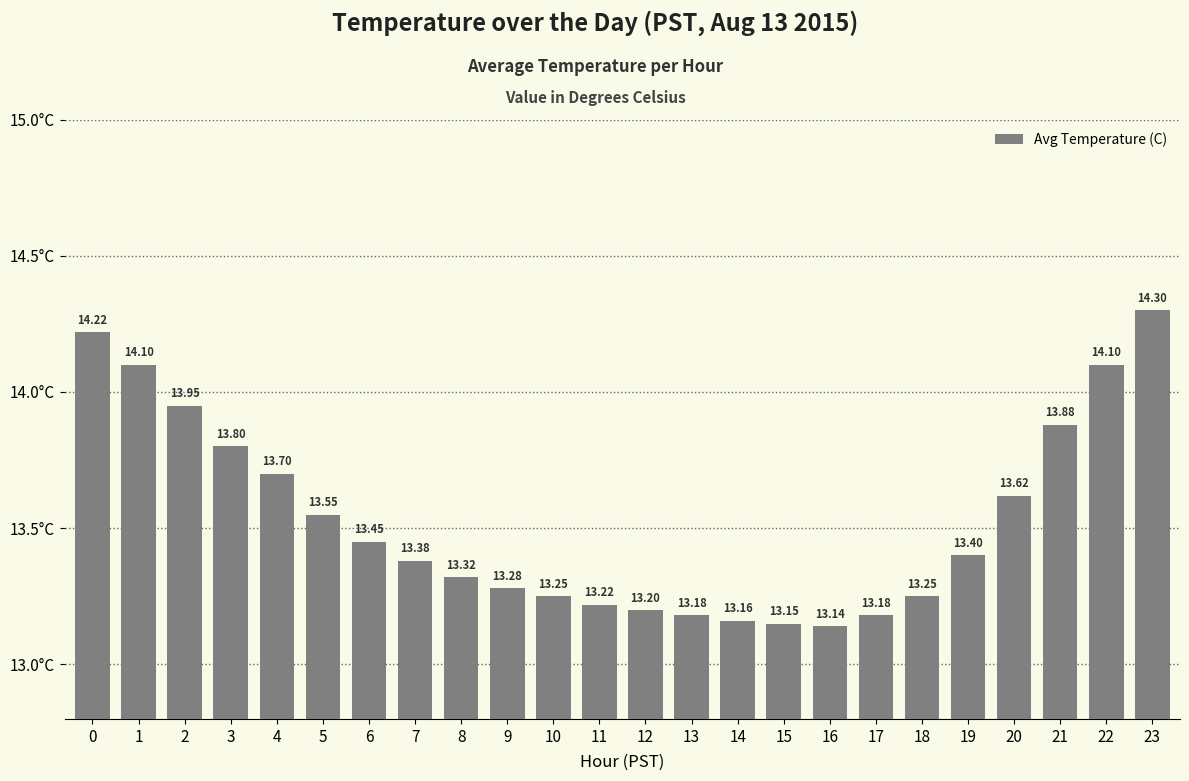

Which has a higher value, 22 or 12?

22